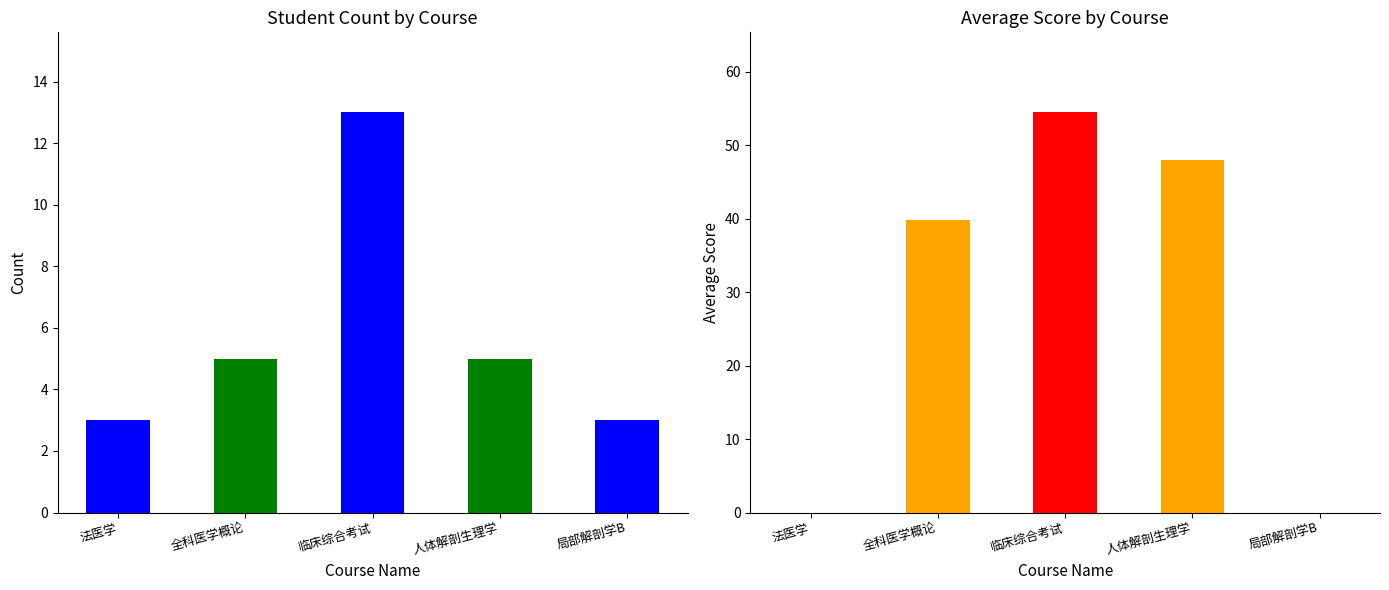

What is the lowest value of the student_count series?

3.0